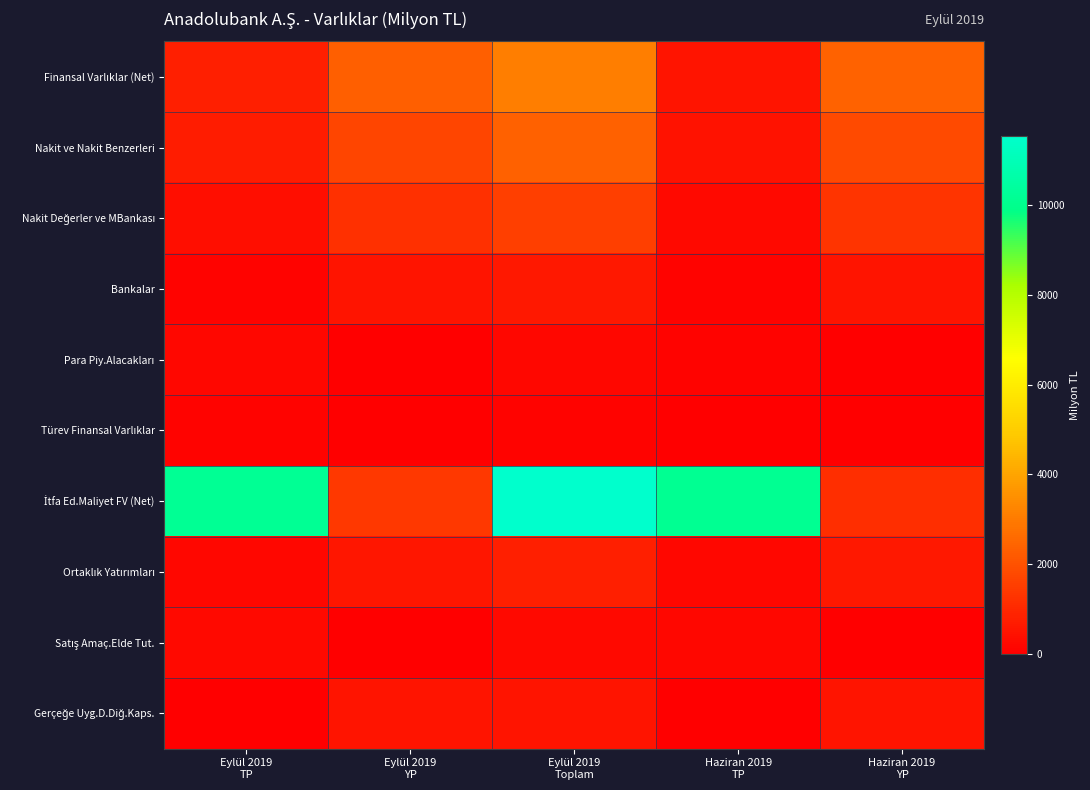

Which series has the widest spread of values?

İtfa Ed.Maliyet FV (Net)